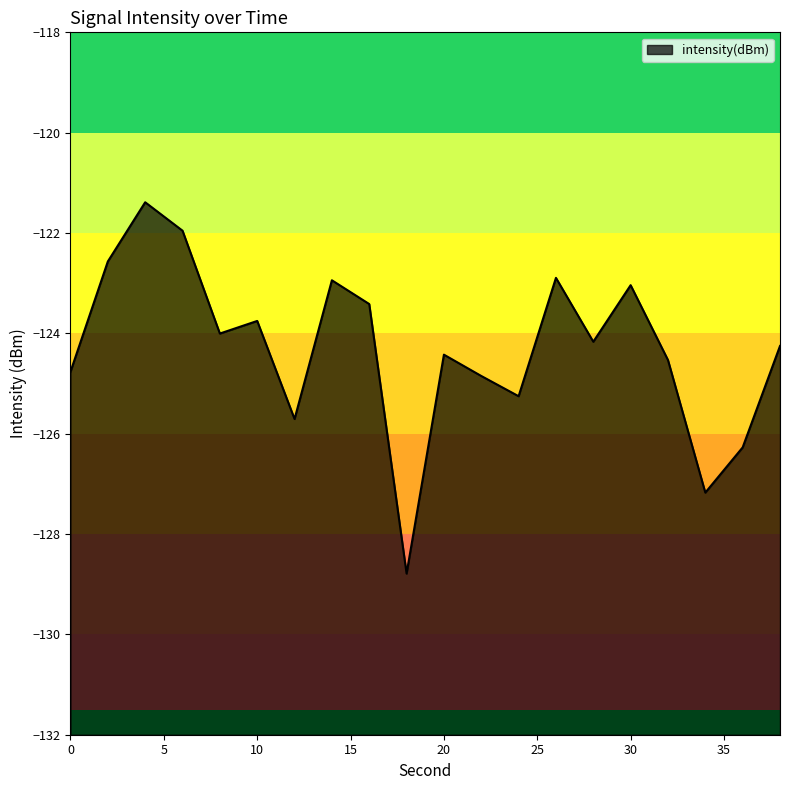

Does the chart have visible grid lines?

No